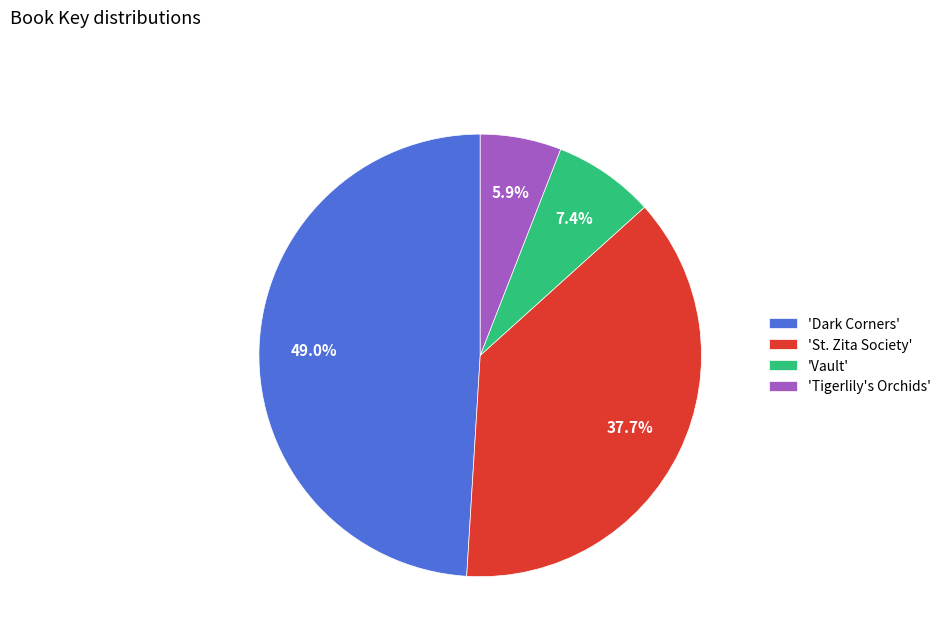

Rank the categories by value from highest to lowest.

'Dark Corners', 'St. Zita Society', 'Vault', 'Tigerlily's Orchids'